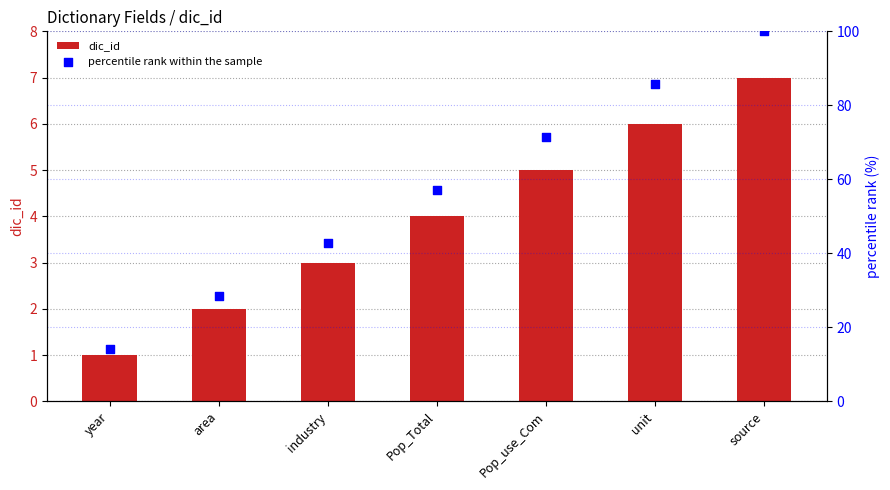

Which series has the largest Y range (max minus min)?

percentile rank within the sample